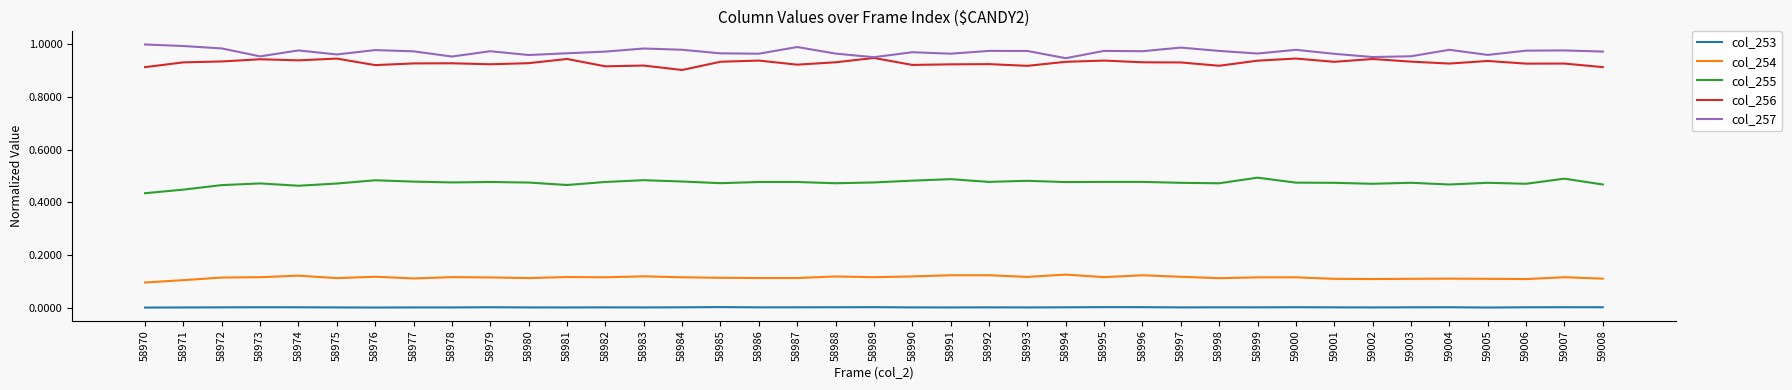

Is the value of col_254 at 59007 greater than the value of col_257 at 58986?

No